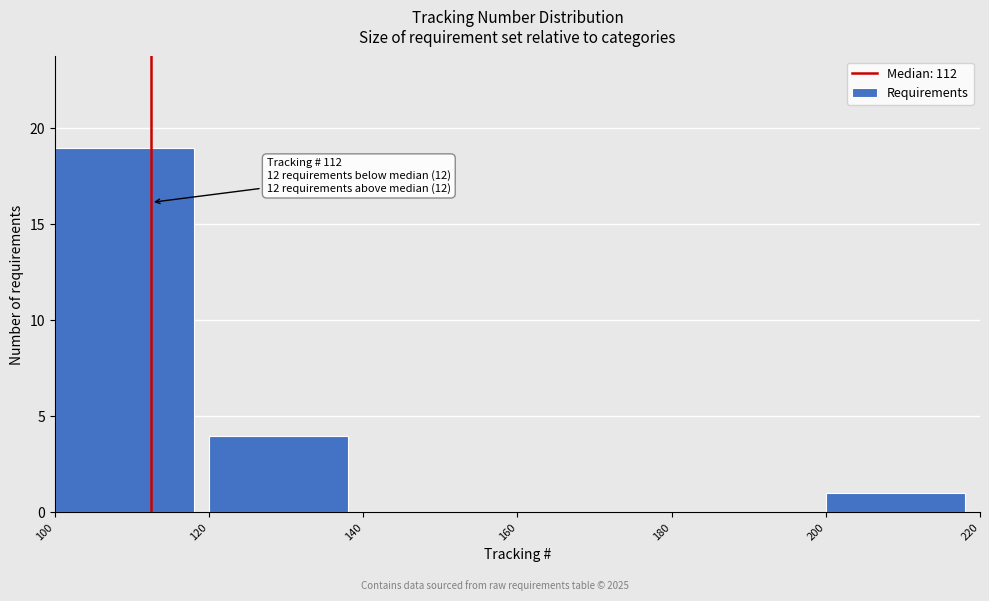

Which range on the x-axis has the tallest bar?

100 to 120